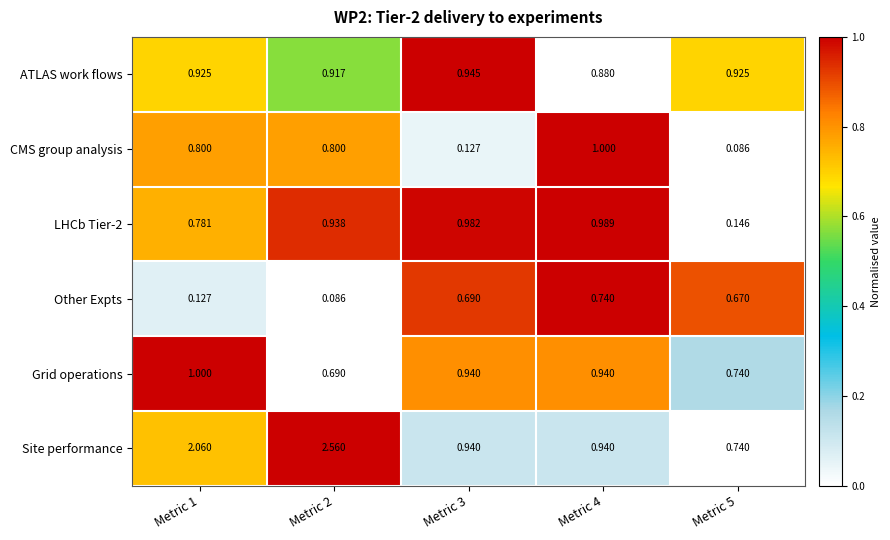

Which series has the largest total across all categories?

Site performance